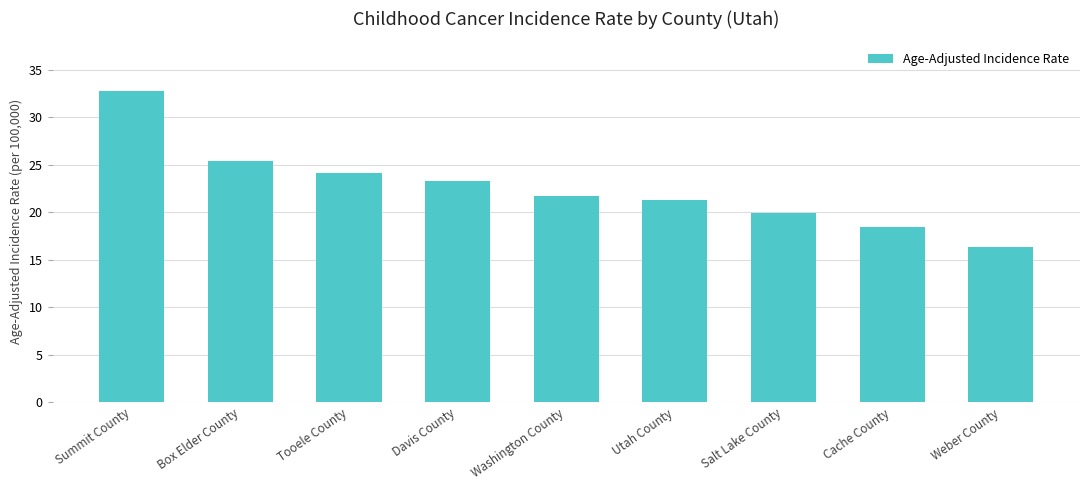

Read the value at Davis County.

23.3